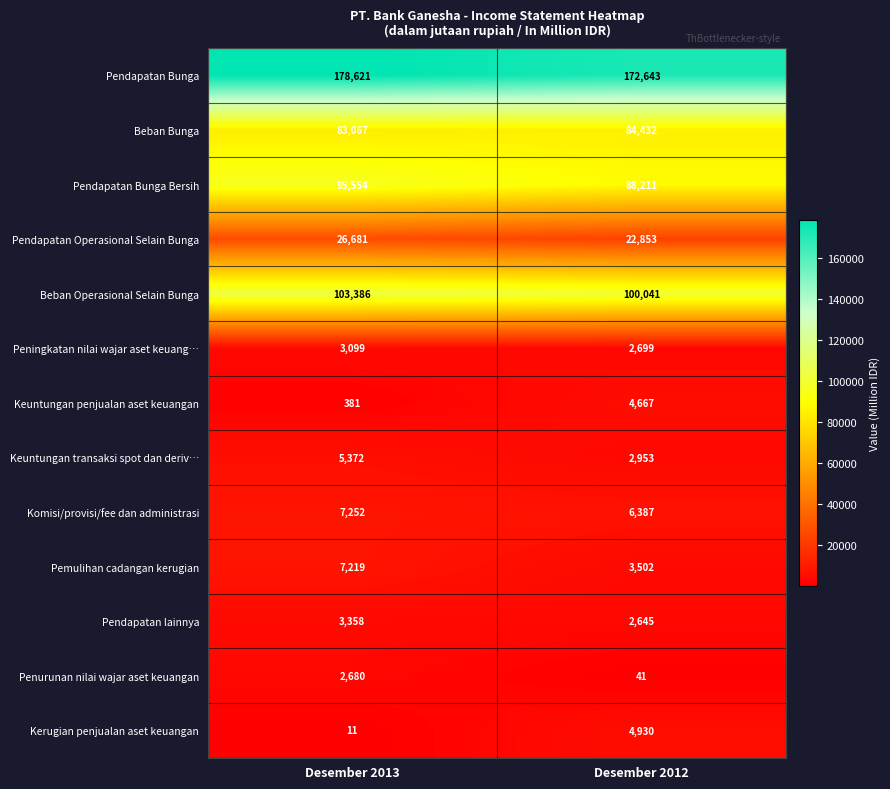

Which label corresponds to the largest value in the chart?

Desember 2013